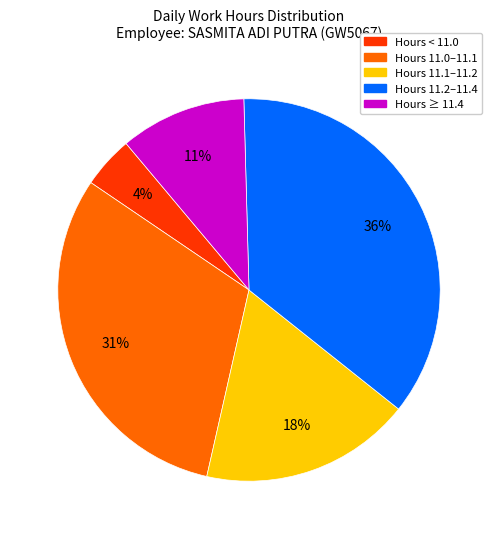

Is there any slice that represents more than half of the pie?

No